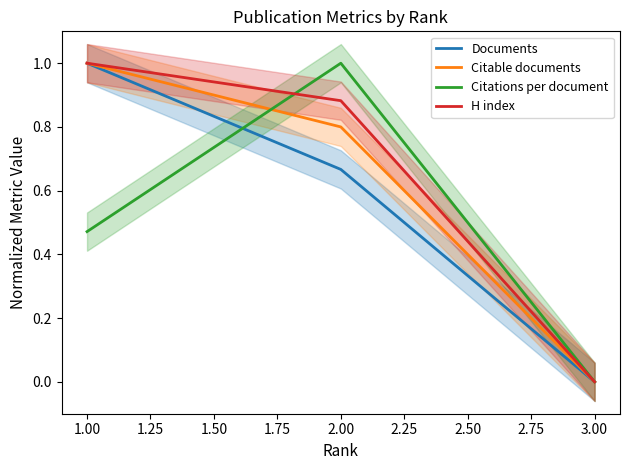

Is this an area chart (filled region under the line)?

No